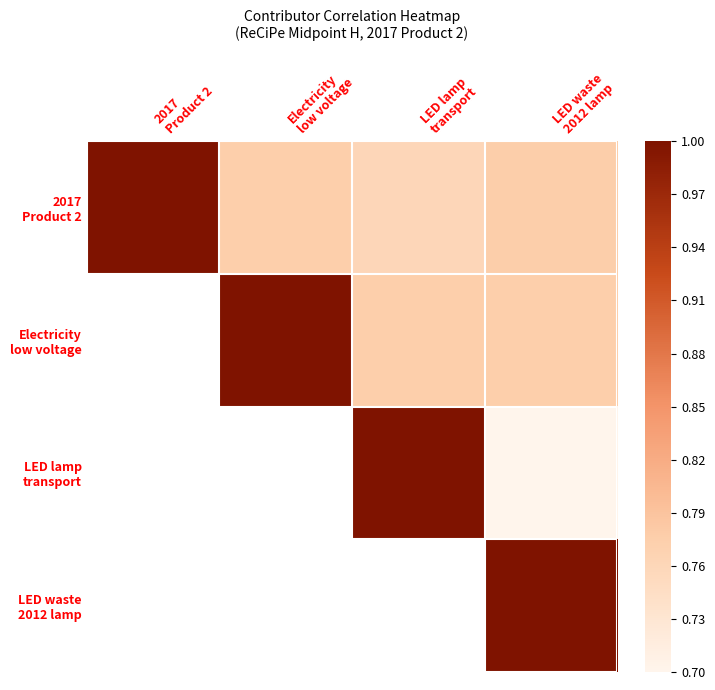

What is the spread (max minus min) of values at Electricity
low voltage?

0.2